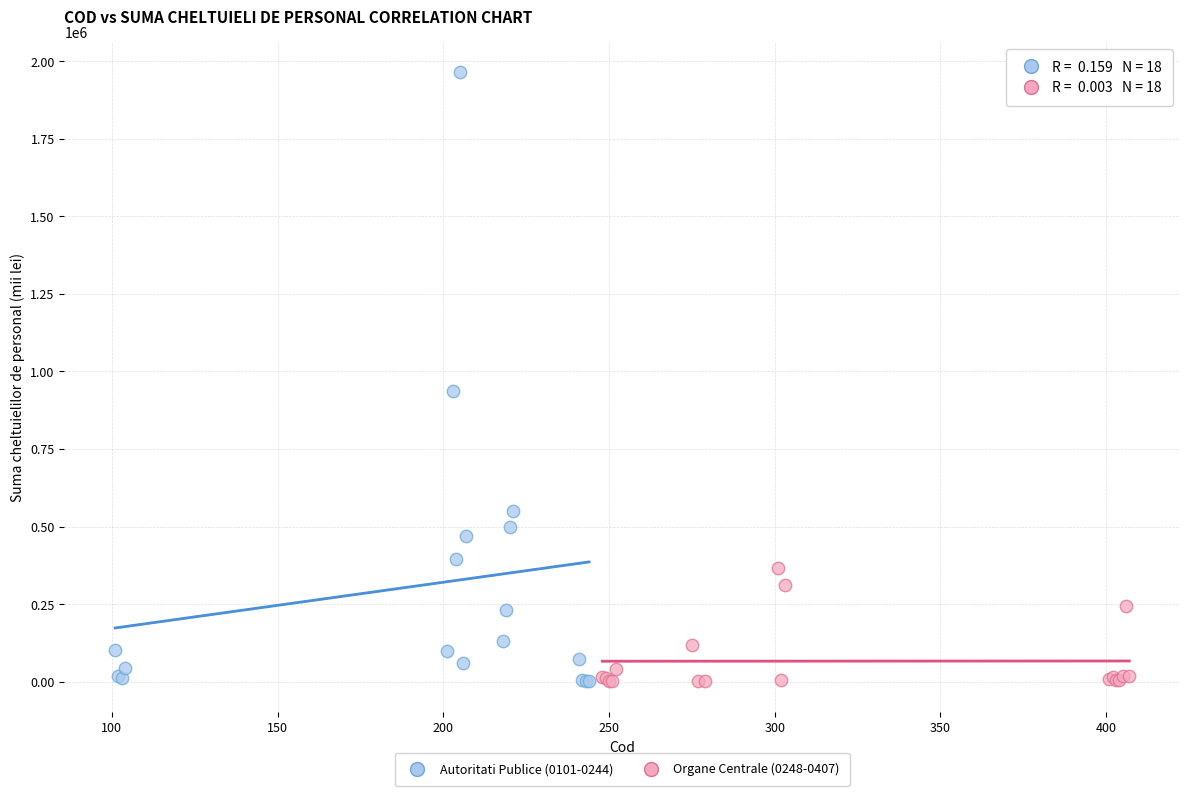

Which series contains the highest Y value?

Autoritati Publice (0101-0244)